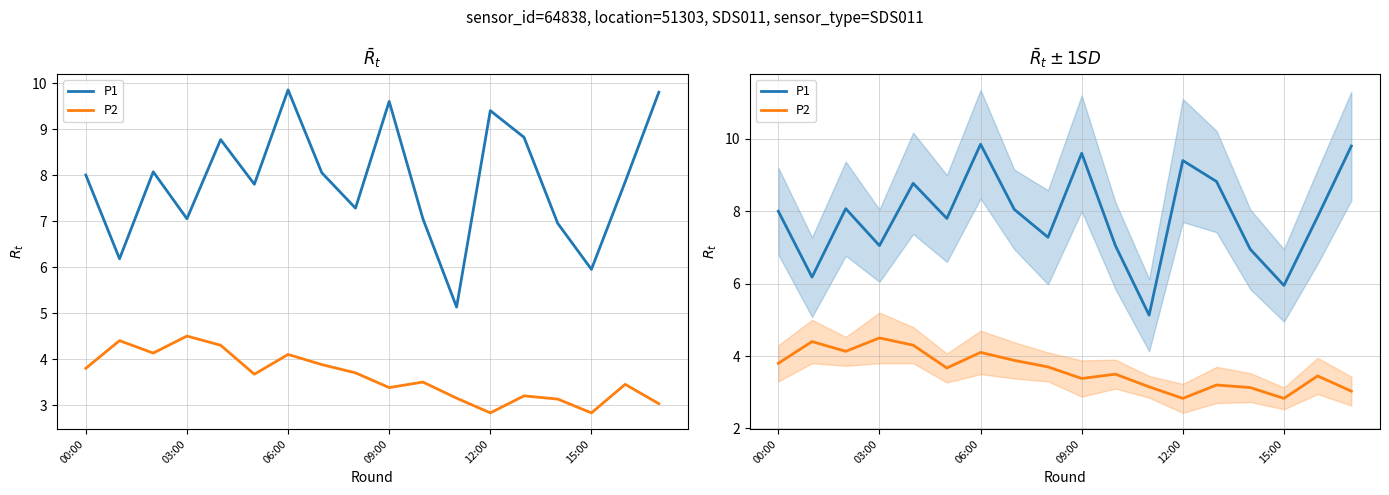

Between 12:00 and 9, which series saw the biggest shift?

P2